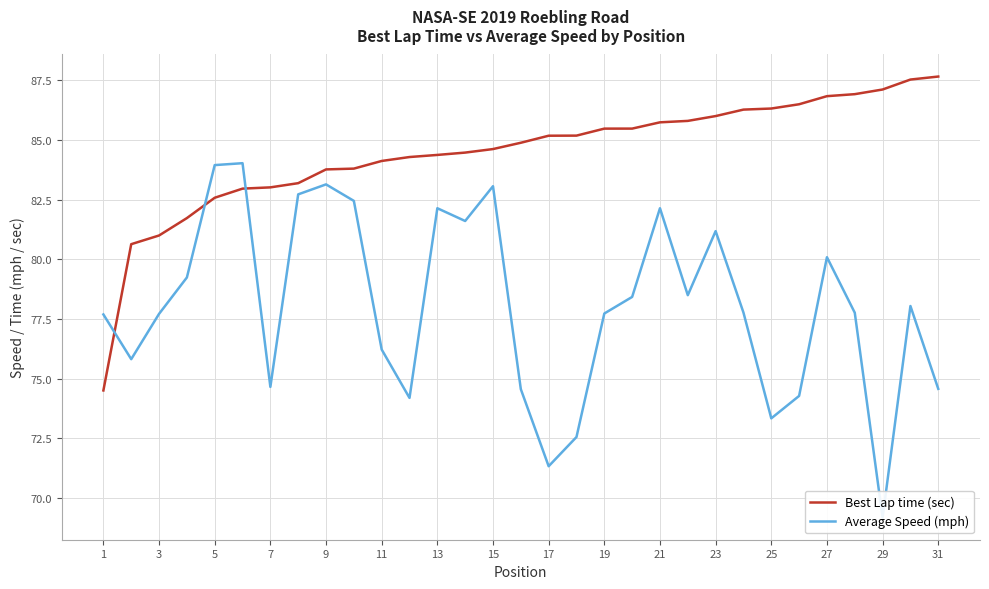

True or false: Best Lap time (sec) and Average Speed (mph) intersect in this chart.

True